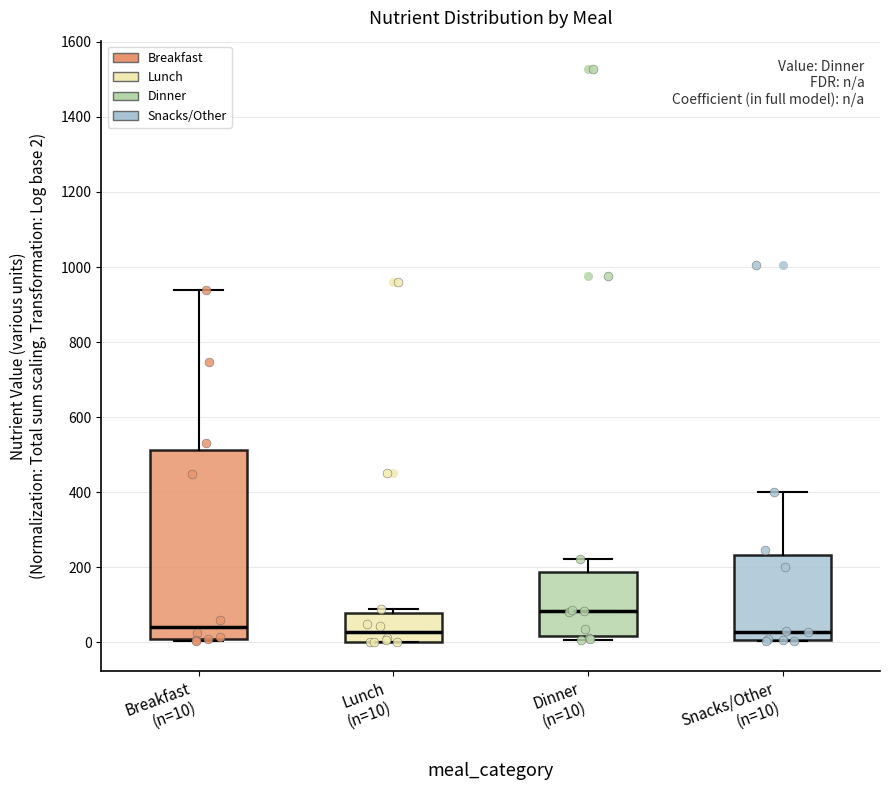

Where is the upper edge of the box for Breakfast (n=10) on the y-axis? The values are not printed on the chart, so give them approximately, as read against the axis.

520